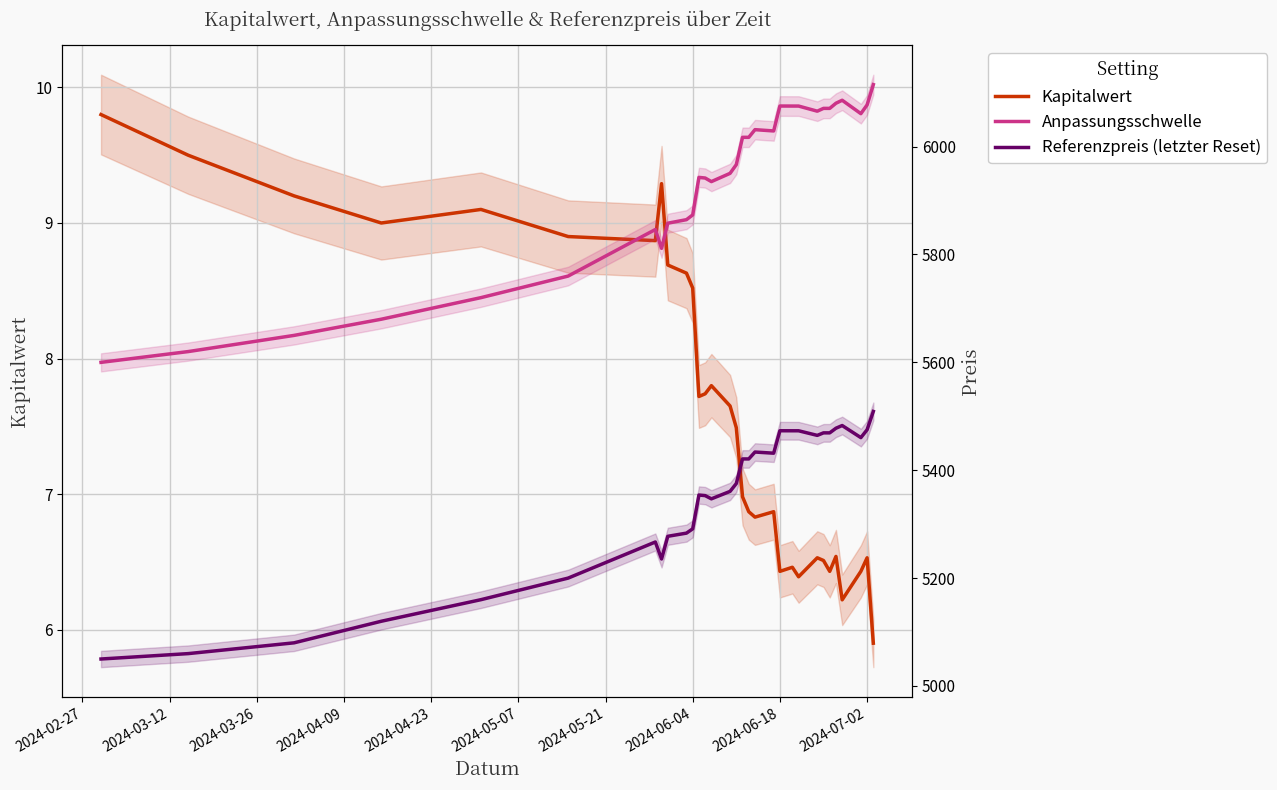

Is it true that Anpassungsschwelle equals 1857.7 at 22?

False